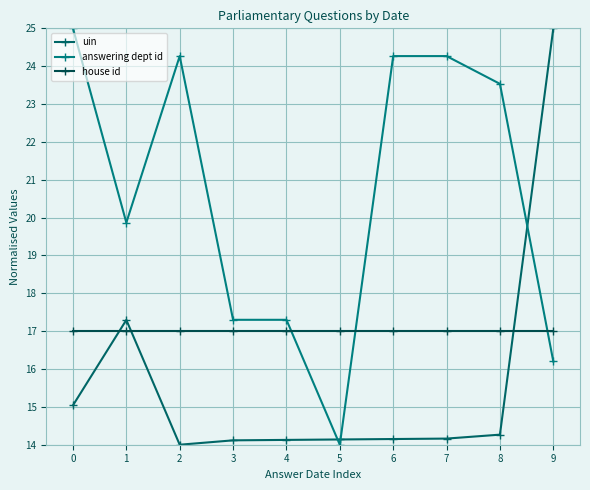

What is the value of the answering dept id point at the 3rd from the left?

24.3